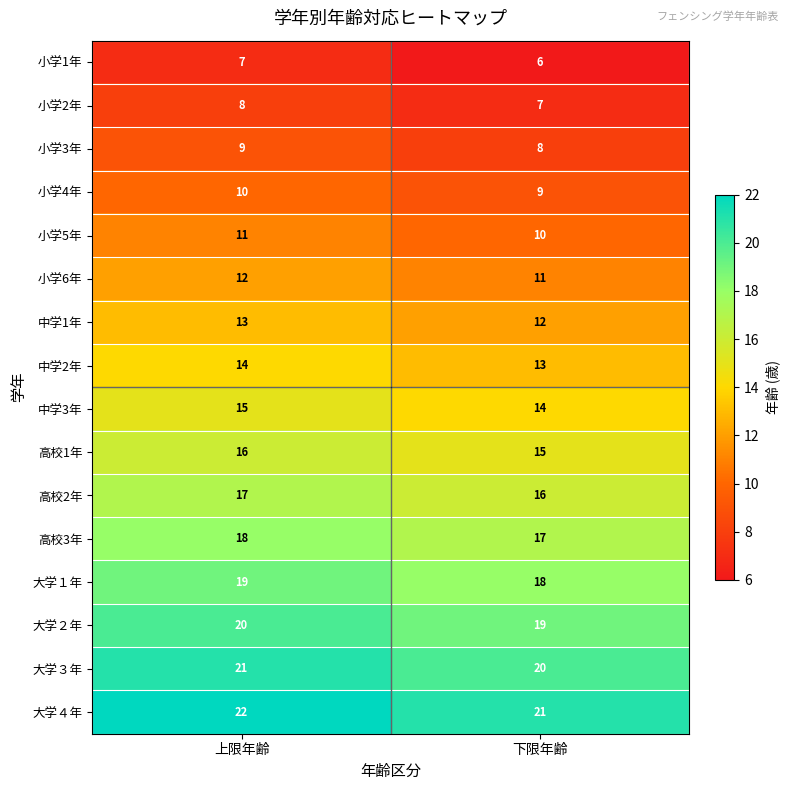

Where is 小学5年 nearest to the value 10?

下限年齢